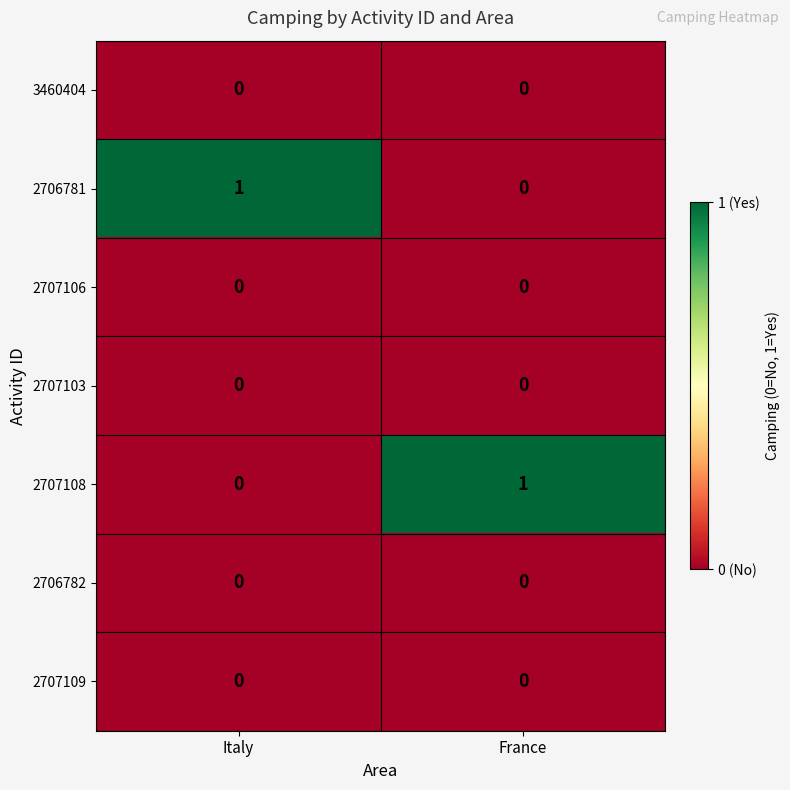

Reading left to right, what are all the values shown in this chart?

3460404: Italy=0	France=0
2706781: Italy=1	France=0
2707106: Italy=0	France=0
2707103: Italy=0	France=0
2707108: Italy=0	France=1
2706782: Italy=0	France=0
2707109: Italy=0	France=0